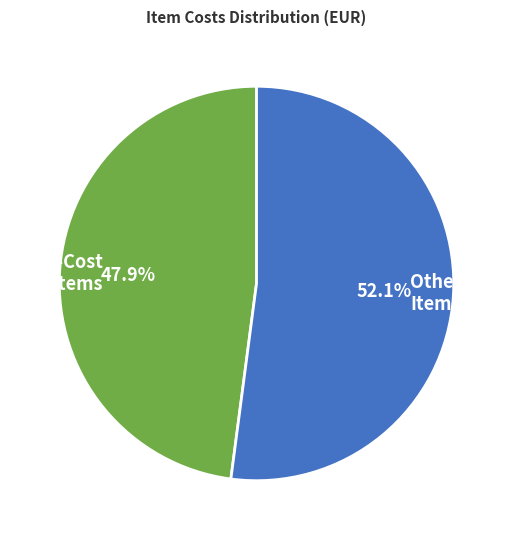

Rank the categories by value from highest to lowest.

Other Items, High-Cost Items